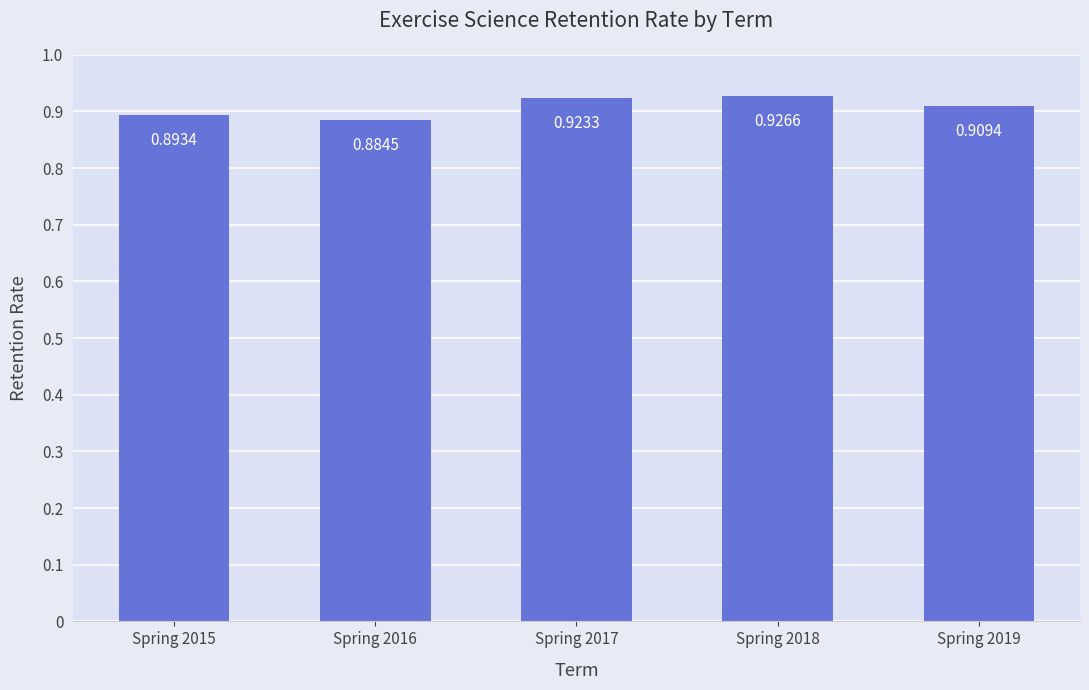

Between Spring 2017 and Spring 2016, which is larger?

Spring 2017